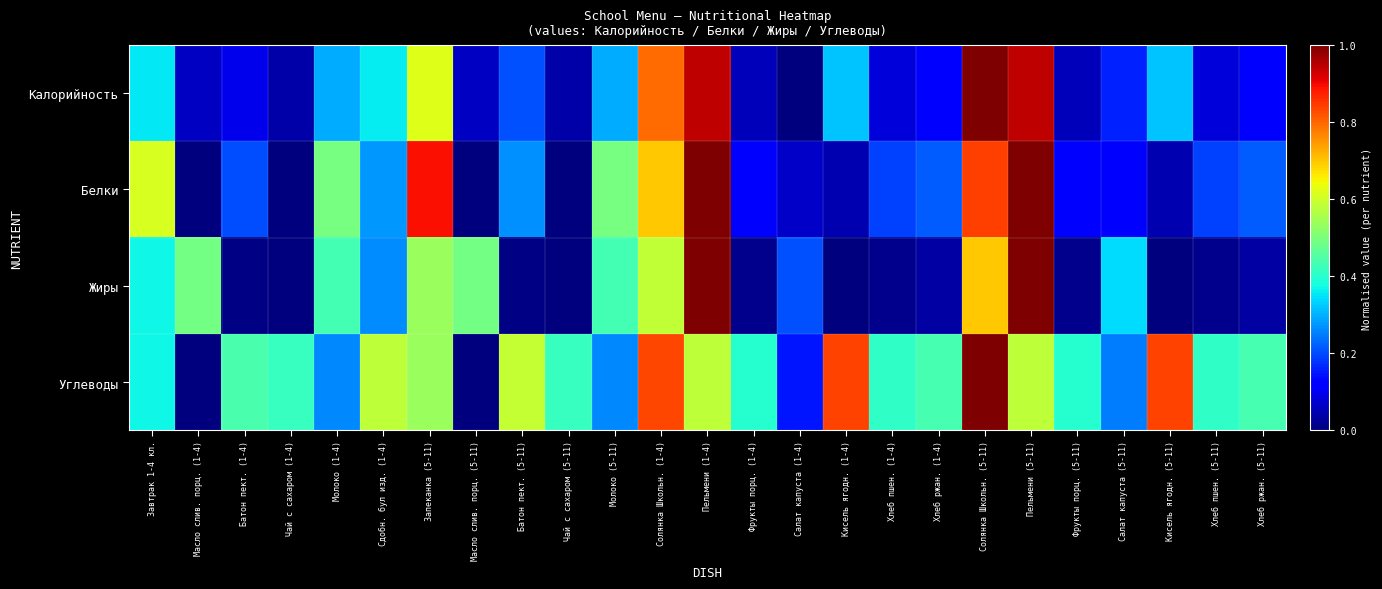

Reading right to left, extract all data points from this chart.

Калорийность: Хлеб ржан. (5-11)=0.1	Хлеб пшен. (5-11)=0.1	Кисель ягодн. (5-11)=0.3	Салат капуста (5-11)=0.2	Фрукты порц. (5-11)=0.1	Пельмени (5-11)=0.9	Солянка Школьн. (5-11)=1.0	Хлеб ржан. (1-4)=0.1	Хлеб пшен. (1-4)=0.1	Кисель ягодн. (1-4)=0.3	Салат капуста (1-4)=0.0	Фрукты порц. (1-4)=0.1	Пельмени (1-4)=0.9	Солянка Школьн. (1-4)=0.8	Молоко (5-11)=0.3	Чай с сахаром (5-11)=0.0	Батон пект. (5-11)=0.2	Масло слив. порц. (5-11)=0.1	Запеканка (5-11)=0.6	Сдобн. бул изд. (1-4)=0.4	Молоко (1-4)=0.3	Чай с сахаром (1-4)=0.0	Батон пект. (1-4)=0.1	Масло слив. порц. (1-4)=0.1	Завтрак 1-4 кл.=0.4
Белки: Хлеб ржан. (5-11)=0.2	Хлеб пшен. (5-11)=0.2	Кисель ягодн. (5-11)=0.0	Салат капуста (5-11)=0.1	Фрукты порц. (5-11)=0.1	Пельмени (5-11)=1.0	Солянка Школьн. (5-11)=0.8	Хлеб ржан. (1-4)=0.2	Хлеб пшен. (1-4)=0.2	Кисель ягодн. (1-4)=0.0	Салат капуста (1-4)=0.1	Фрукты порц. (1-4)=0.1	Пельмени (1-4)=1.0	Солянка Школьн. (1-4)=0.7	Молоко (5-11)=0.5	Чай с сахаром (5-11)=0.0	Батон пект. (5-11)=0.3	Масло слив. порц. (5-11)=0.0	Запеканка (5-11)=0.9	Сдобн. бул изд. (1-4)=0.3	Молоко (1-4)=0.5	Чай с сахаром (1-4)=0.0	Батон пект. (1-4)=0.2	Масло слив. порц. (1-4)=0.0	Завтрак 1-4 кл.=0.6
Жиры: Хлеб ржан. (5-11)=0.0	Хлеб пшен. (5-11)=0.0	Кисель ягодн. (5-11)=0.0	Салат капуста (5-11)=0.3	Фрукты порц. (5-11)=0.0	Пельмени (5-11)=1.0	Солянка Школьн. (5-11)=0.7	Хлеб ржан. (1-4)=0.0	Хлеб пшен. (1-4)=0.0	Кисель ягодн. (1-4)=0.0	Салат капуста (1-4)=0.2	Фрукты порц. (1-4)=0.0	Пельмени (1-4)=1.0	Солянка Школьн. (1-4)=0.6	Молоко (5-11)=0.4	Чай с сахаром (5-11)=0.0	Батон пект. (5-11)=0.0	Масло слив. порц. (5-11)=0.5	Запеканка (5-11)=0.5	Сдобн. бул изд. (1-4)=0.3	Молоко (1-4)=0.4	Чай с сахаром (1-4)=0.0	Батон пект. (1-4)=0.0	Масло слив. порц. (1-4)=0.5	Завтрак 1-4 кл.=0.4
Углеводы: Хлеб ржан. (5-11)=0.4	Хлеб пшен. (5-11)=0.4	Кисель ягодн. (5-11)=0.8	Салат капуста (5-11)=0.2	Фрукты порц. (5-11)=0.4	Пельмени (5-11)=0.6	Солянка Школьн. (5-11)=1.0	Хлеб ржан. (1-4)=0.4	Хлеб пшен. (1-4)=0.4	Кисель ягодн. (1-4)=0.8	Салат капуста (1-4)=0.1	Фрукты порц. (1-4)=0.4	Пельмени (1-4)=0.6	Солянка Школьн. (1-4)=0.8	Молоко (5-11)=0.3	Чай с сахаром (5-11)=0.4	Батон пект. (5-11)=0.6	Масло слив. порц. (5-11)=0.0	Запеканка (5-11)=0.5	Сдобн. бул изд. (1-4)=0.6	Молоко (1-4)=0.3	Чай с сахаром (1-4)=0.4	Батон пект. (1-4)=0.4	Масло слив. порц. (1-4)=0.0	Завтрак 1-4 кл.=0.4